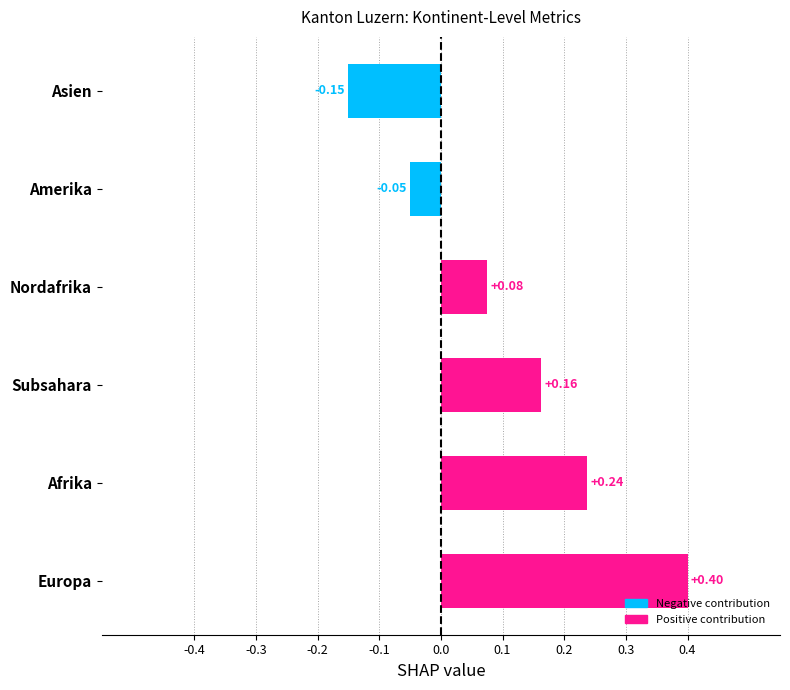

List the labels in order of value, smallest first.

Asien, Amerika, Nordafrika, Subsahara, Afrika, Europa